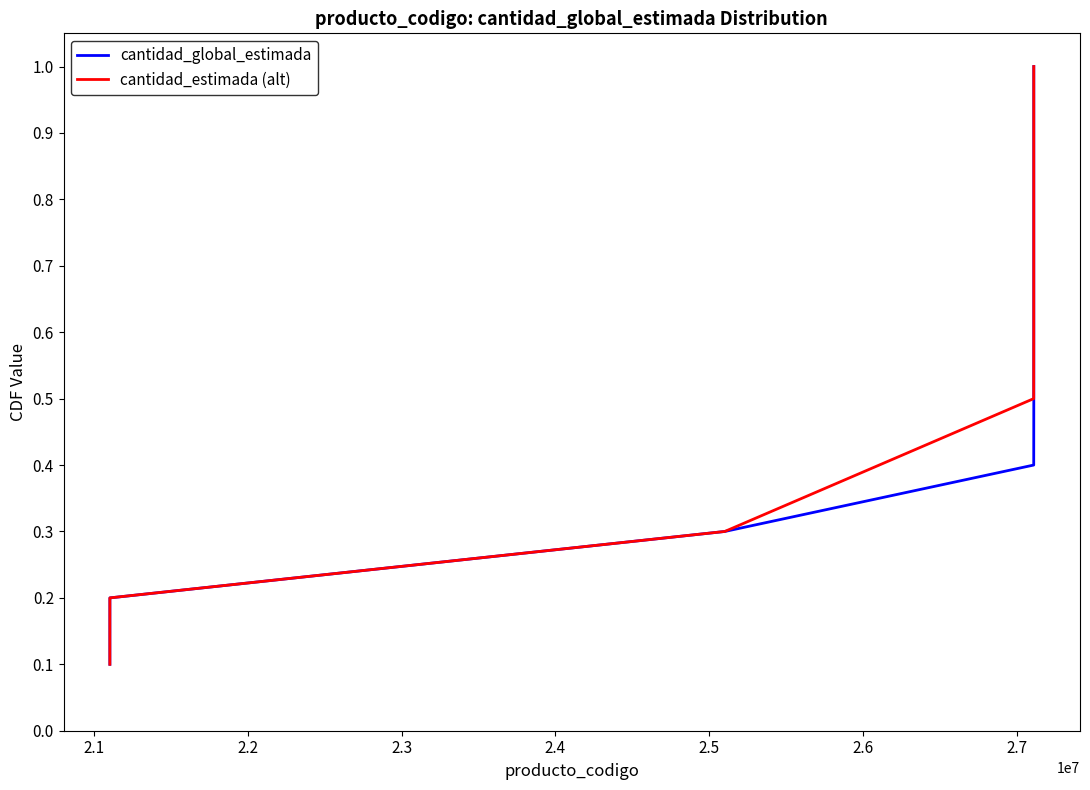

How many cantidad_estimada (alt) values are between 0 and 1?

8